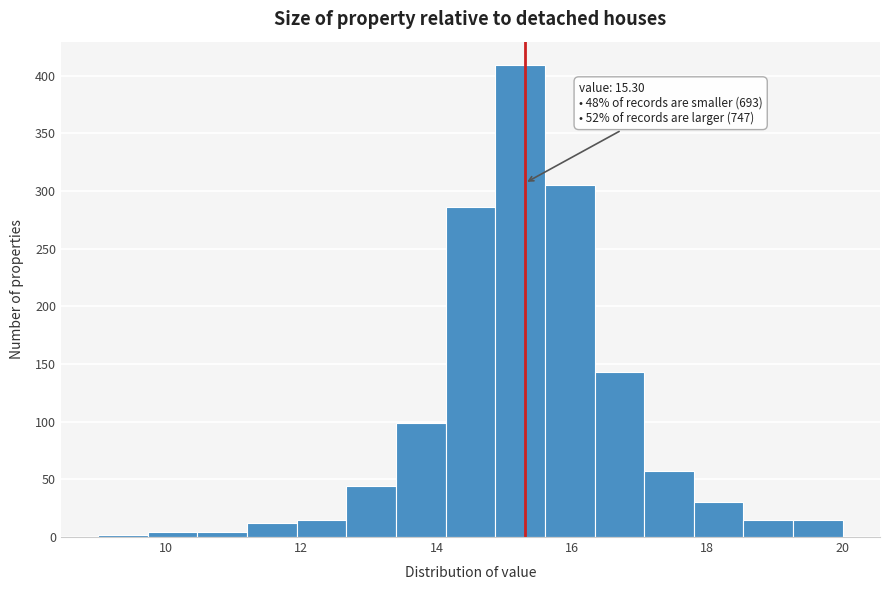

Read against the x-axis, roughly where is the centre of the tallest bar?

15.2